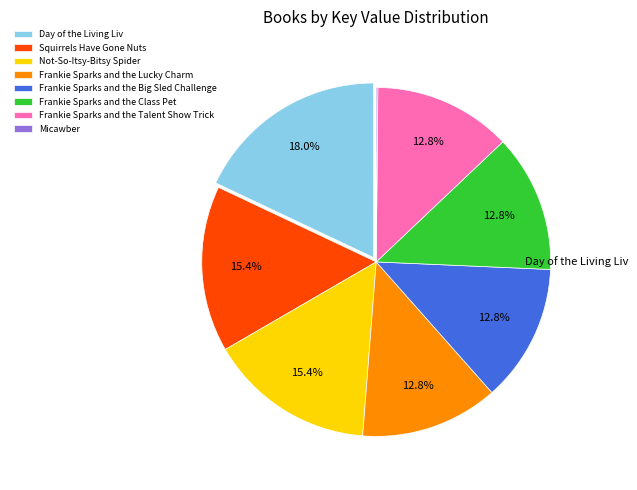

Approximately how many times larger is the value at Squirrels Have Gone Nuts compared to Not-So-Itsy-Bitsy Spider?

1.0